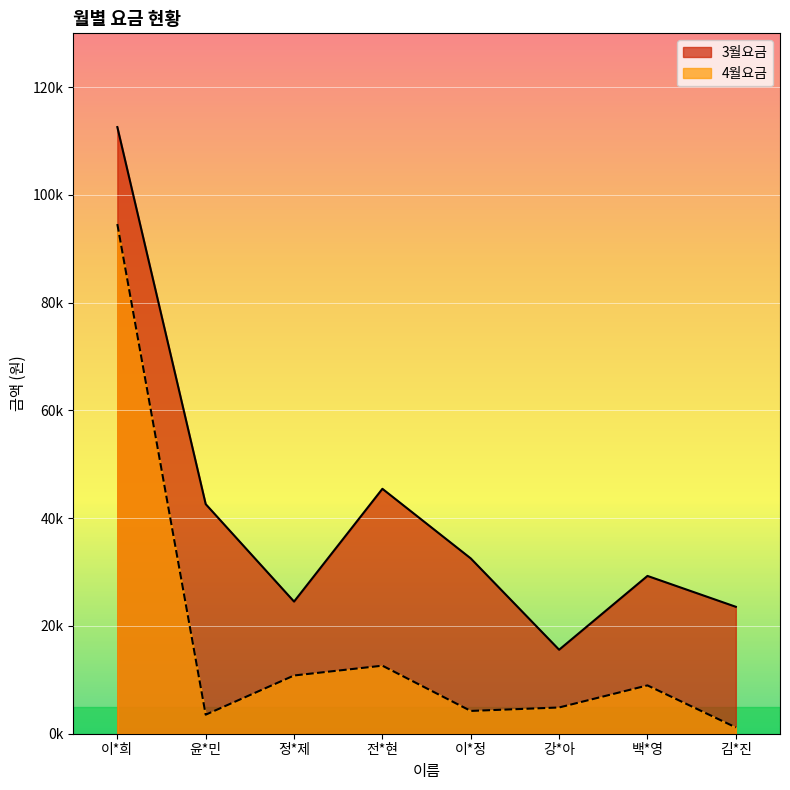

What value does the 3월요금 series have at 전*현, to the nearest 10?

45460